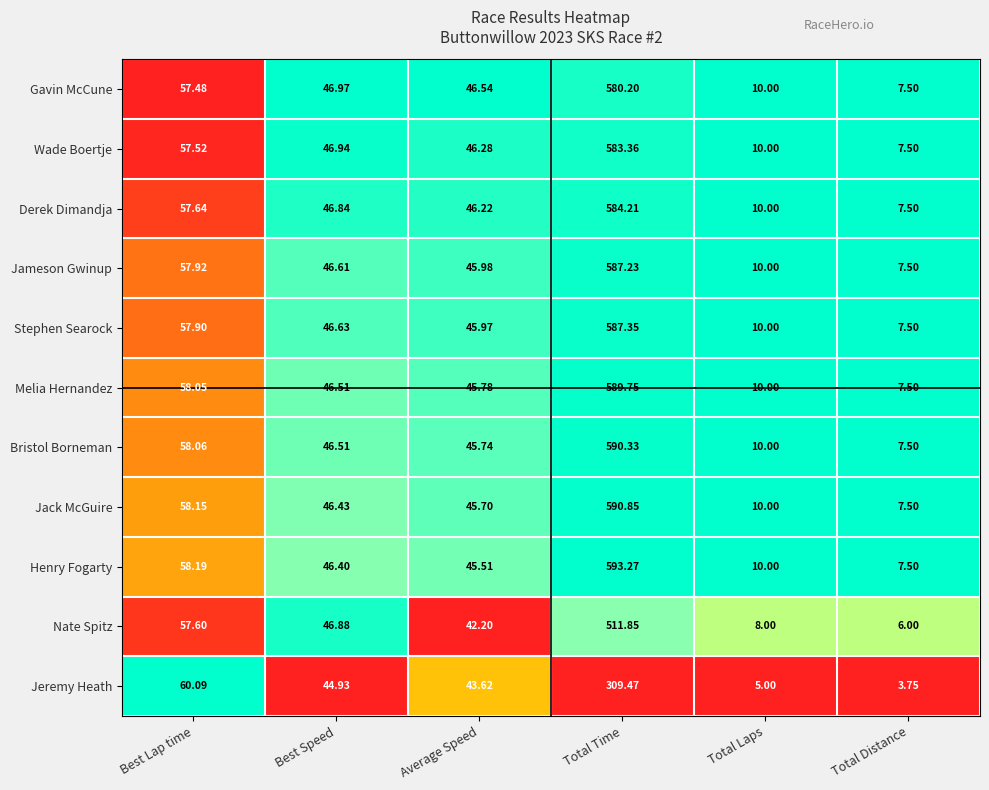

List the labels in order of Nate Spitz value, smallest first.

Total Distance, Total Laps, Average Speed, Best Speed, Best Lap time, Total Time